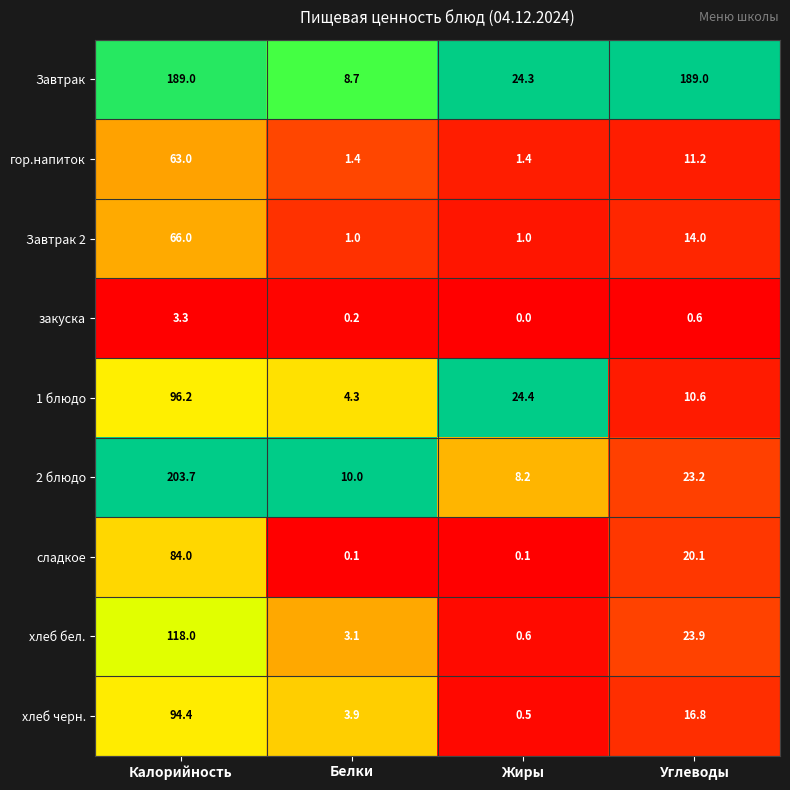

The value of Завтрак at Калорийность is 75.0. True or false?

False